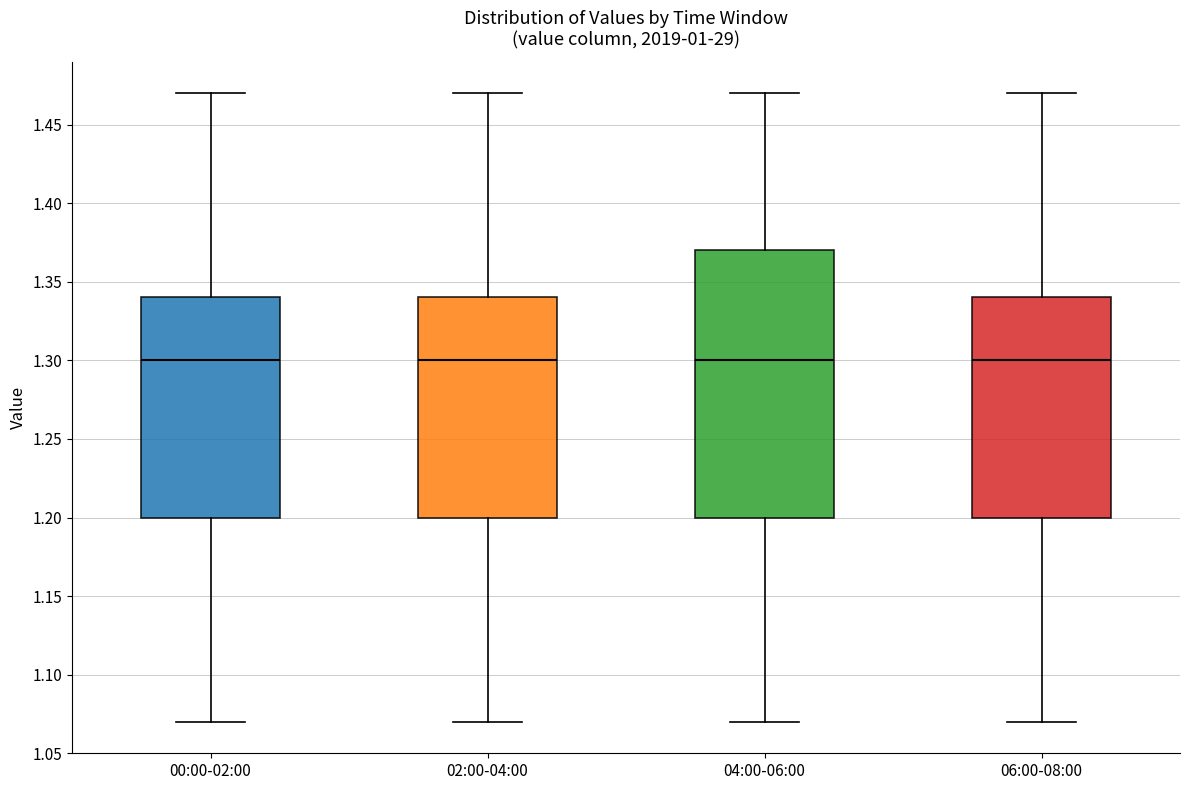

Comparing the boxes themselves (not the whiskers), which one is the tallest?

04:00-06:00